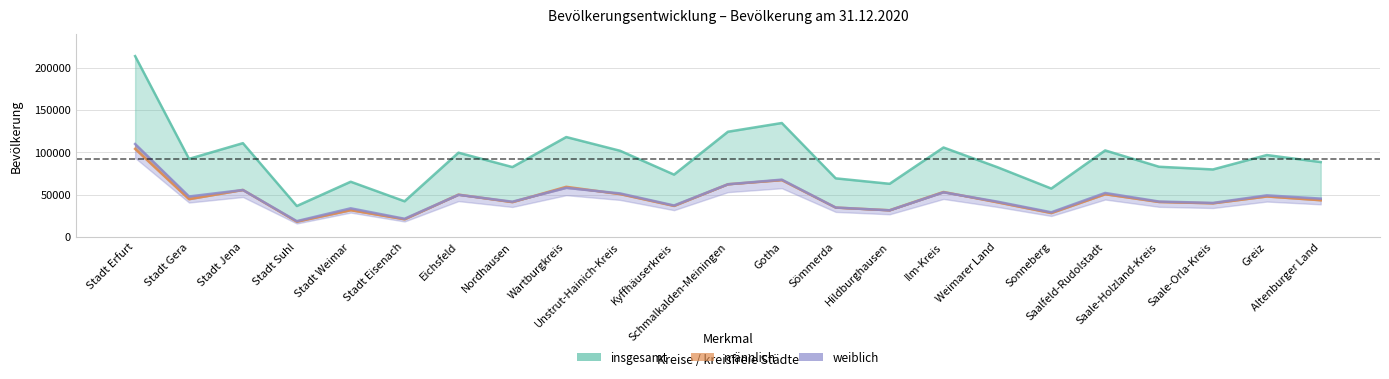

What is the sum of the insgesamt values at Eichsfeld and Greiz?

196131